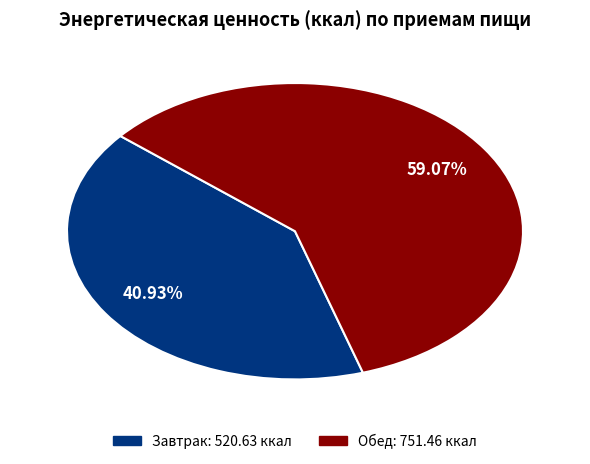

To the nearest percent, what is the difference between the Обед and Завтрак slice percentages?

18%